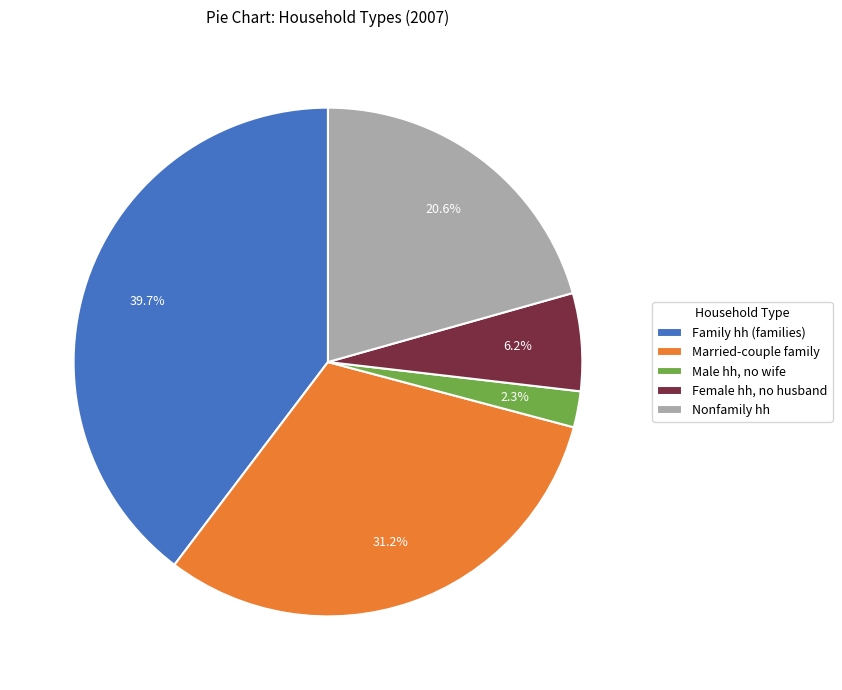

Is the sum of Nonfamily hh and Female hh, no husband greater than half?

No